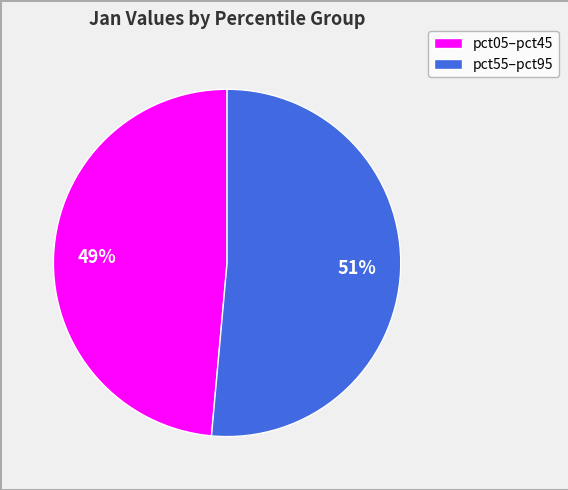

Which slice is the smallest?

pct05–pct45